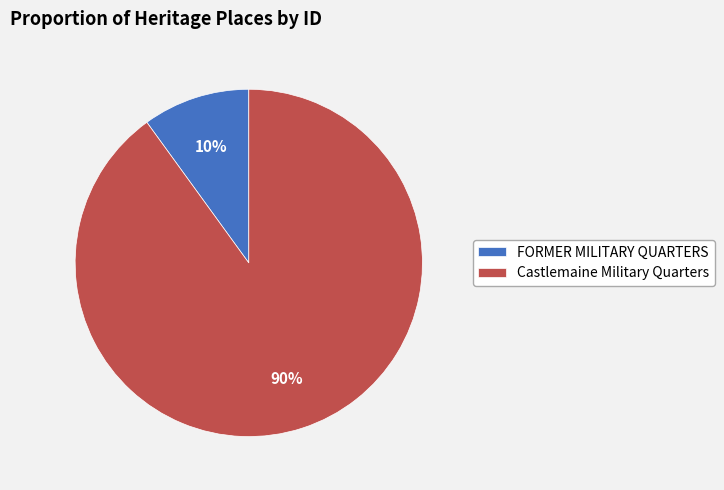

Approximately how many times larger is the value at Castlemaine Military Quarters compared to FORMER MILITARY QUARTERS?

9.0